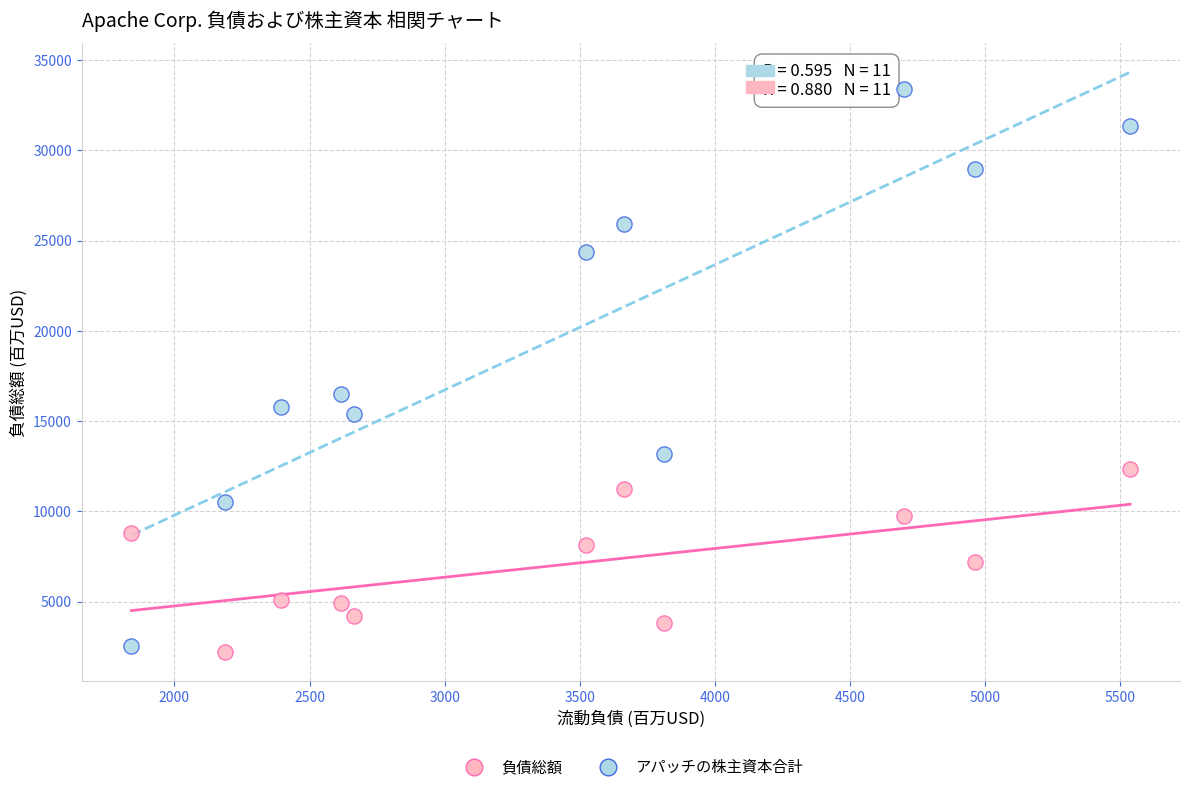

In the アパッチの株主資本合計 series, what Y value is closest to 17981?

16509